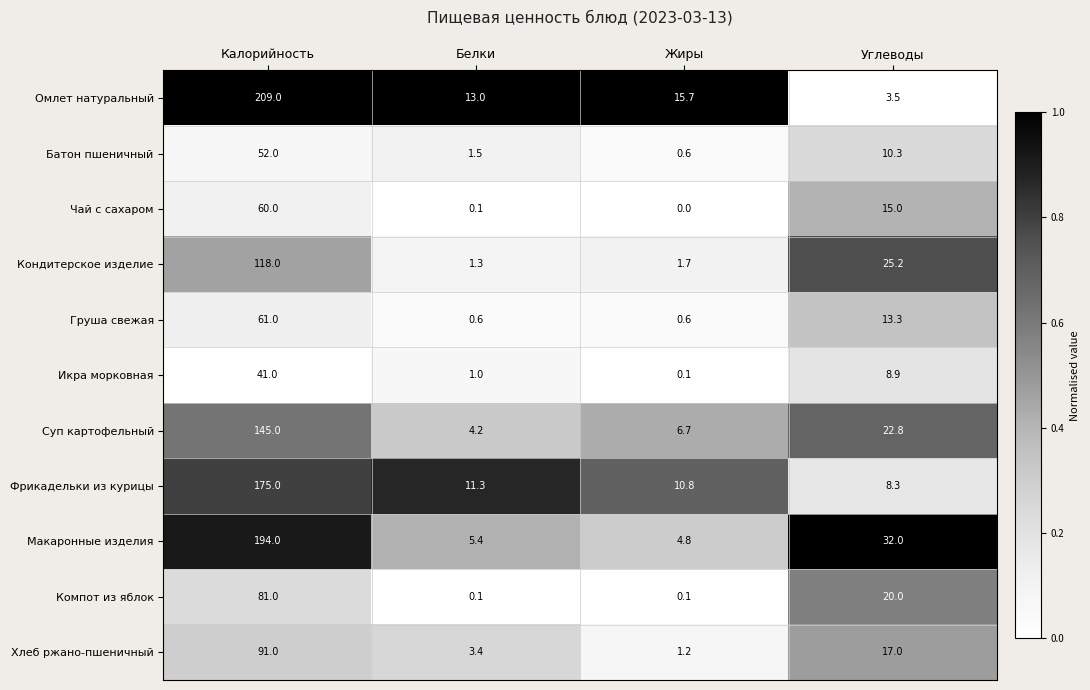

What is the maximum value shown in the chart?

209.0